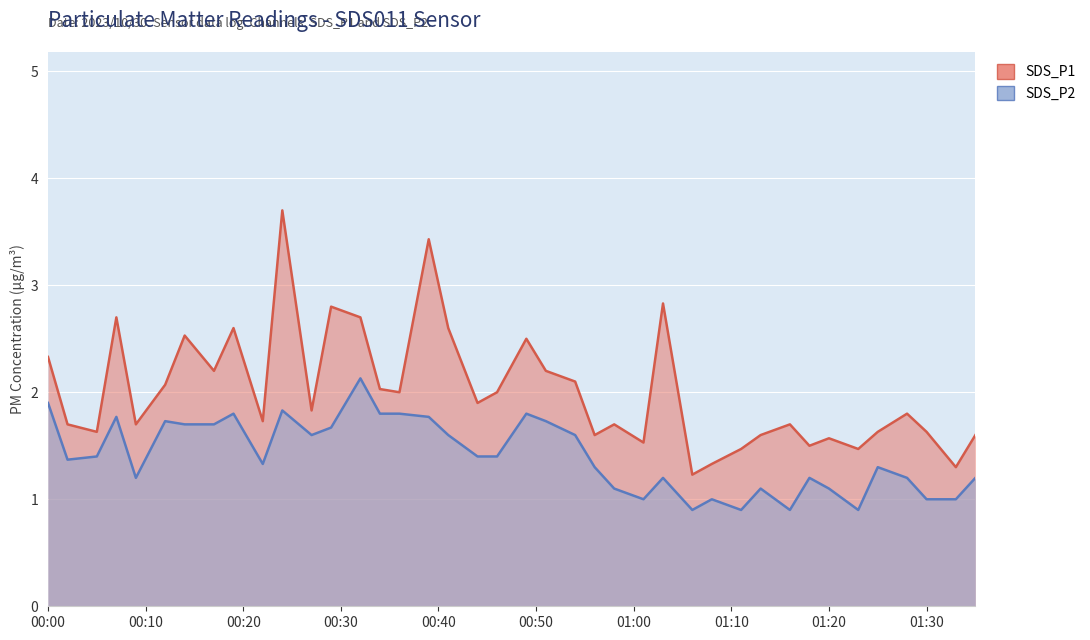

The SDS_P1 series shows 0.7 at 2023/10/30 00:36. True or false?

False